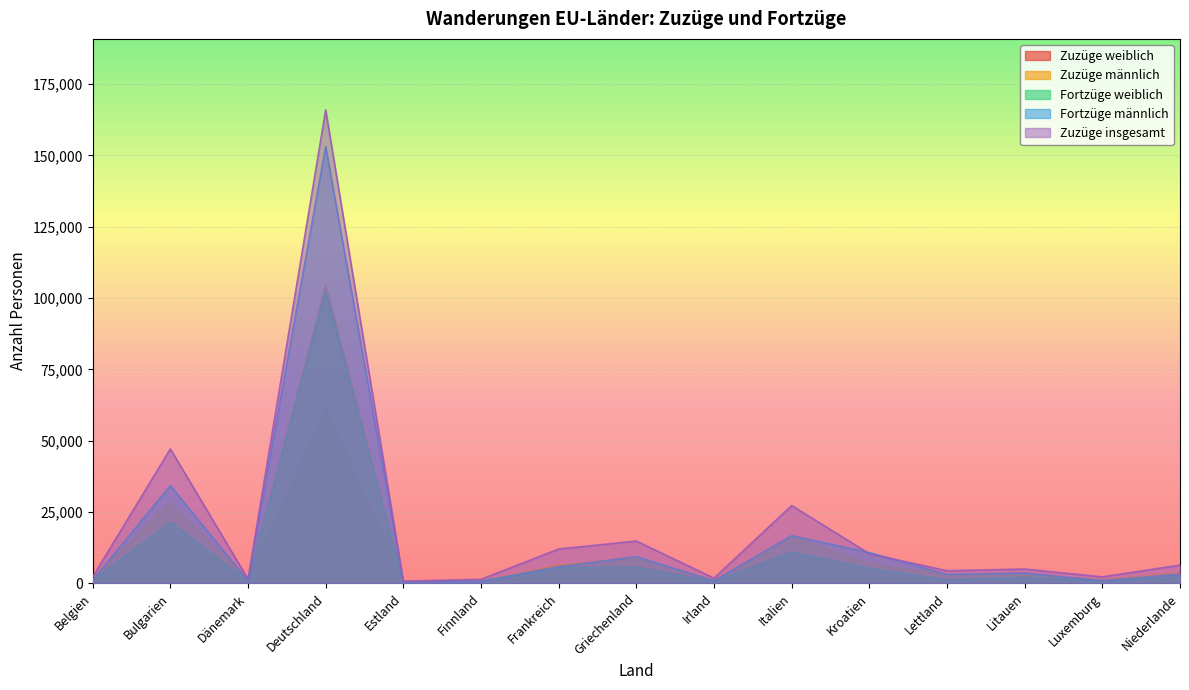

What is the sum of all Fortzüge weiblich values?

160694